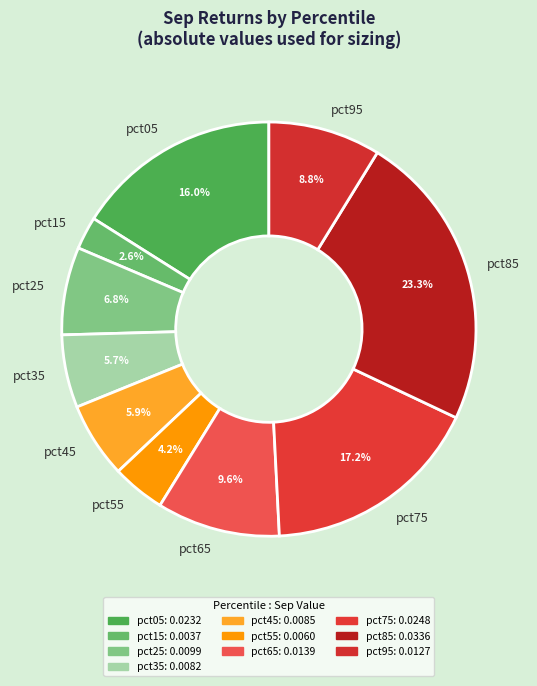

Which slice is the smallest?

pct15